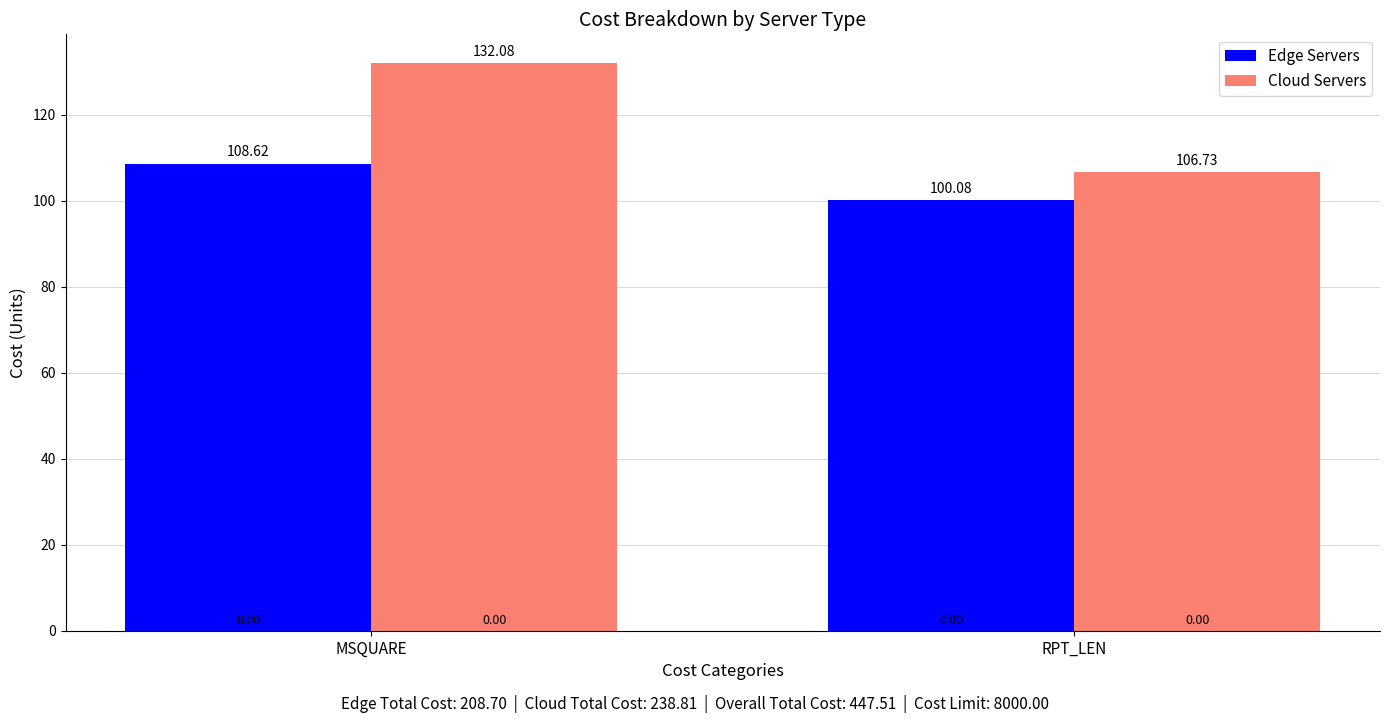

How many distinct data groups are displayed?

2